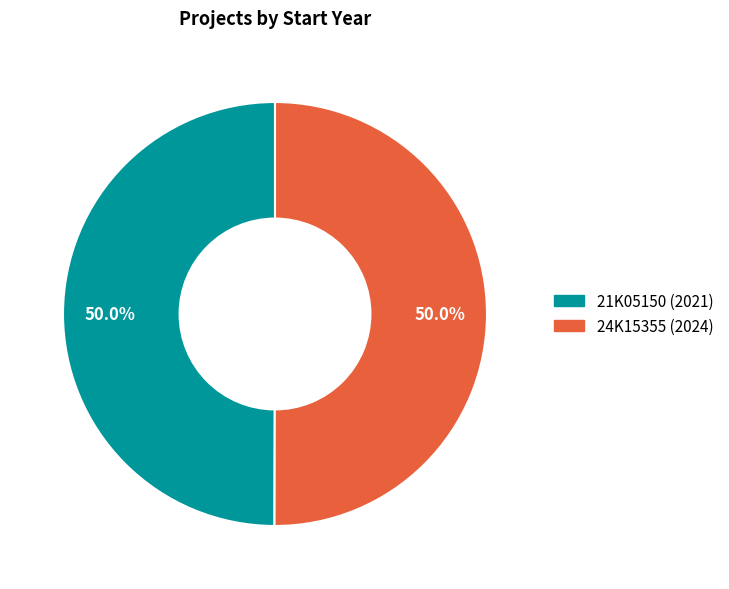

To the nearest percent, what is the combined percentage of 21K05150 and 24K15355?

100%